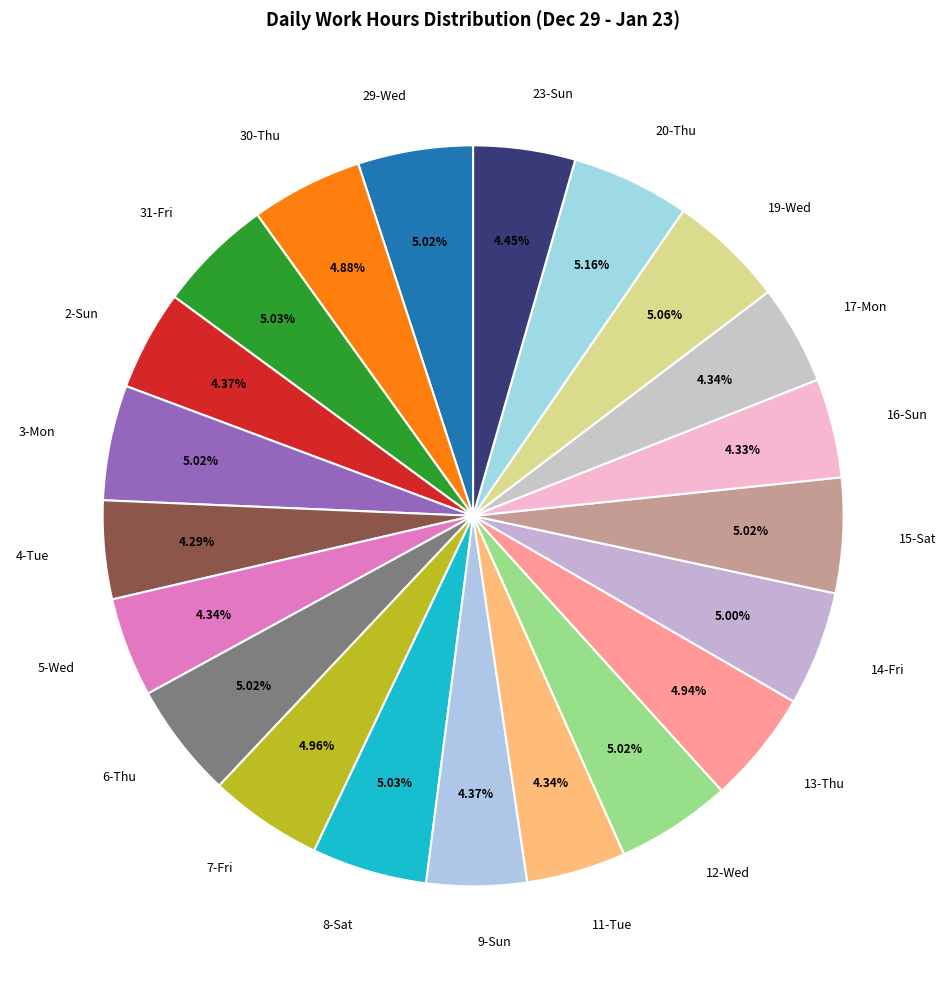

What is the ratio of the value at 6-Thu to the value at 31-Fri?

1.0